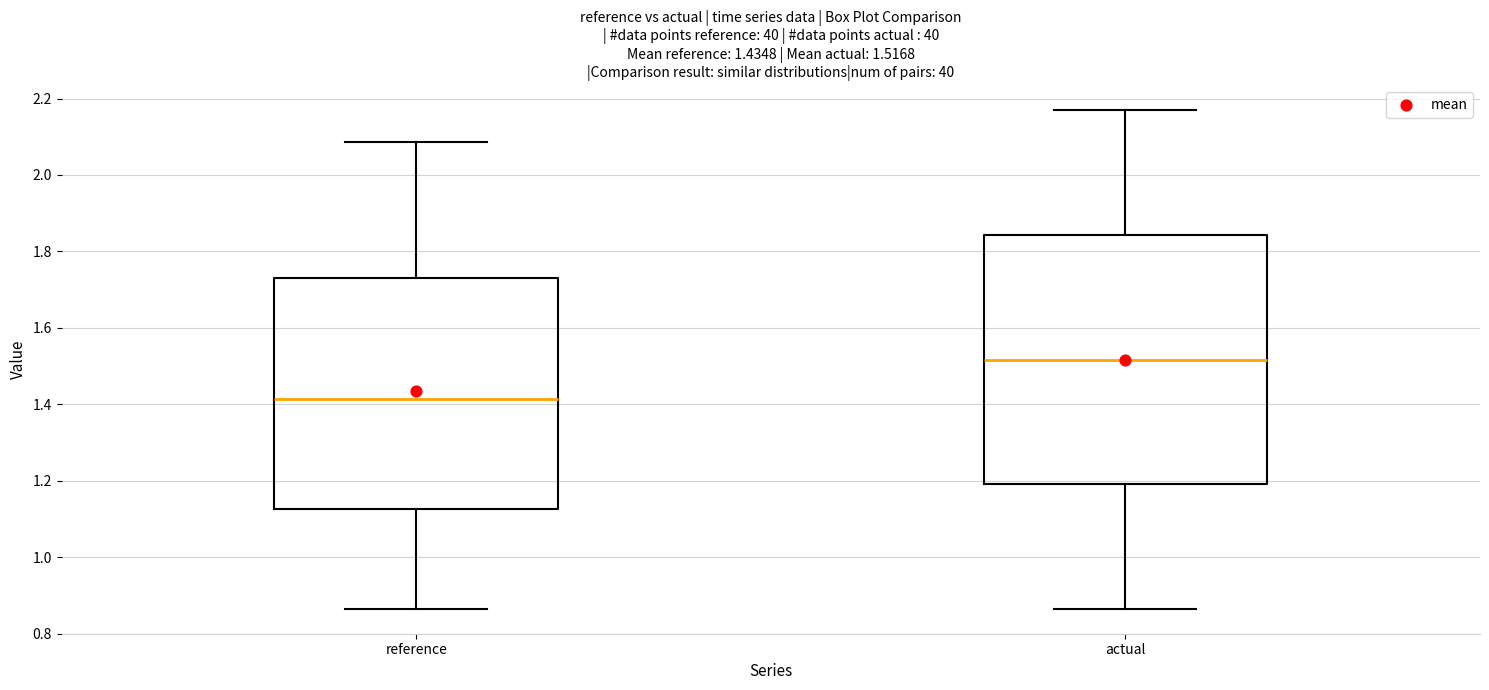

Which box's median line is the lowest?

reference